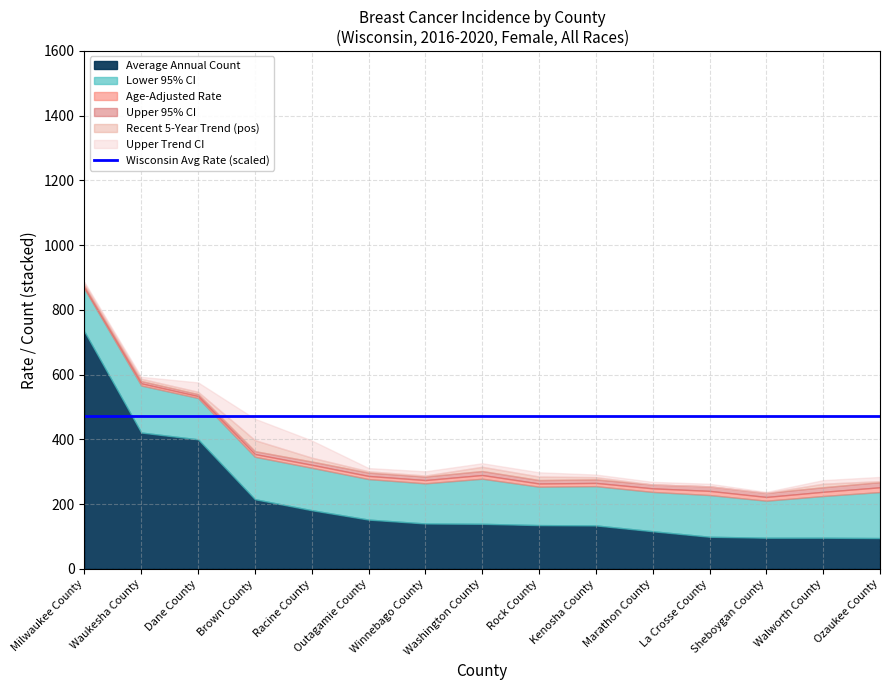

True or false: Upper Trend CI has a value of 0.7 at Outagamie County.

False